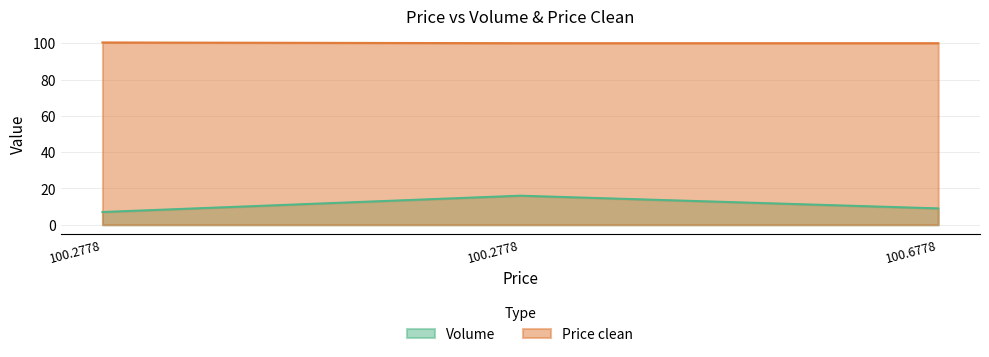

How many lines are shown in the chart?

2